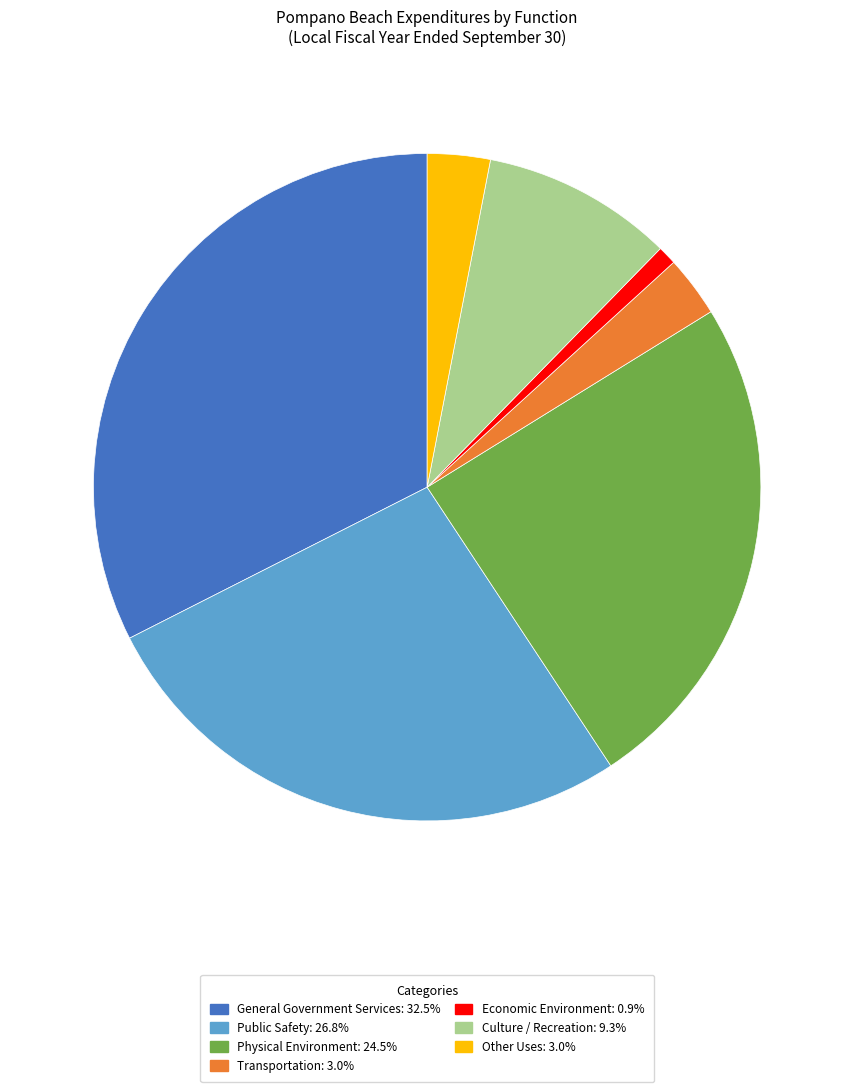

Count the number of slices in the pie.

7